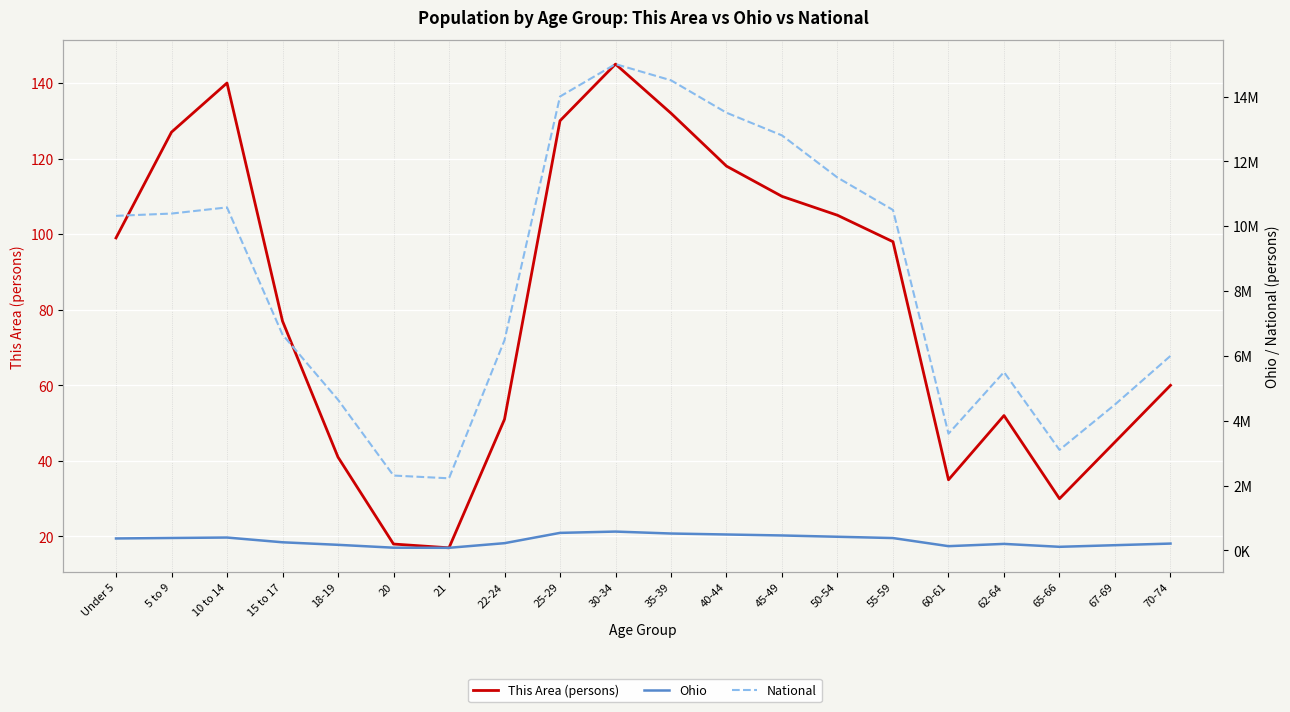

True or false: Ohio and This Area (persons) intersect in this chart.

False